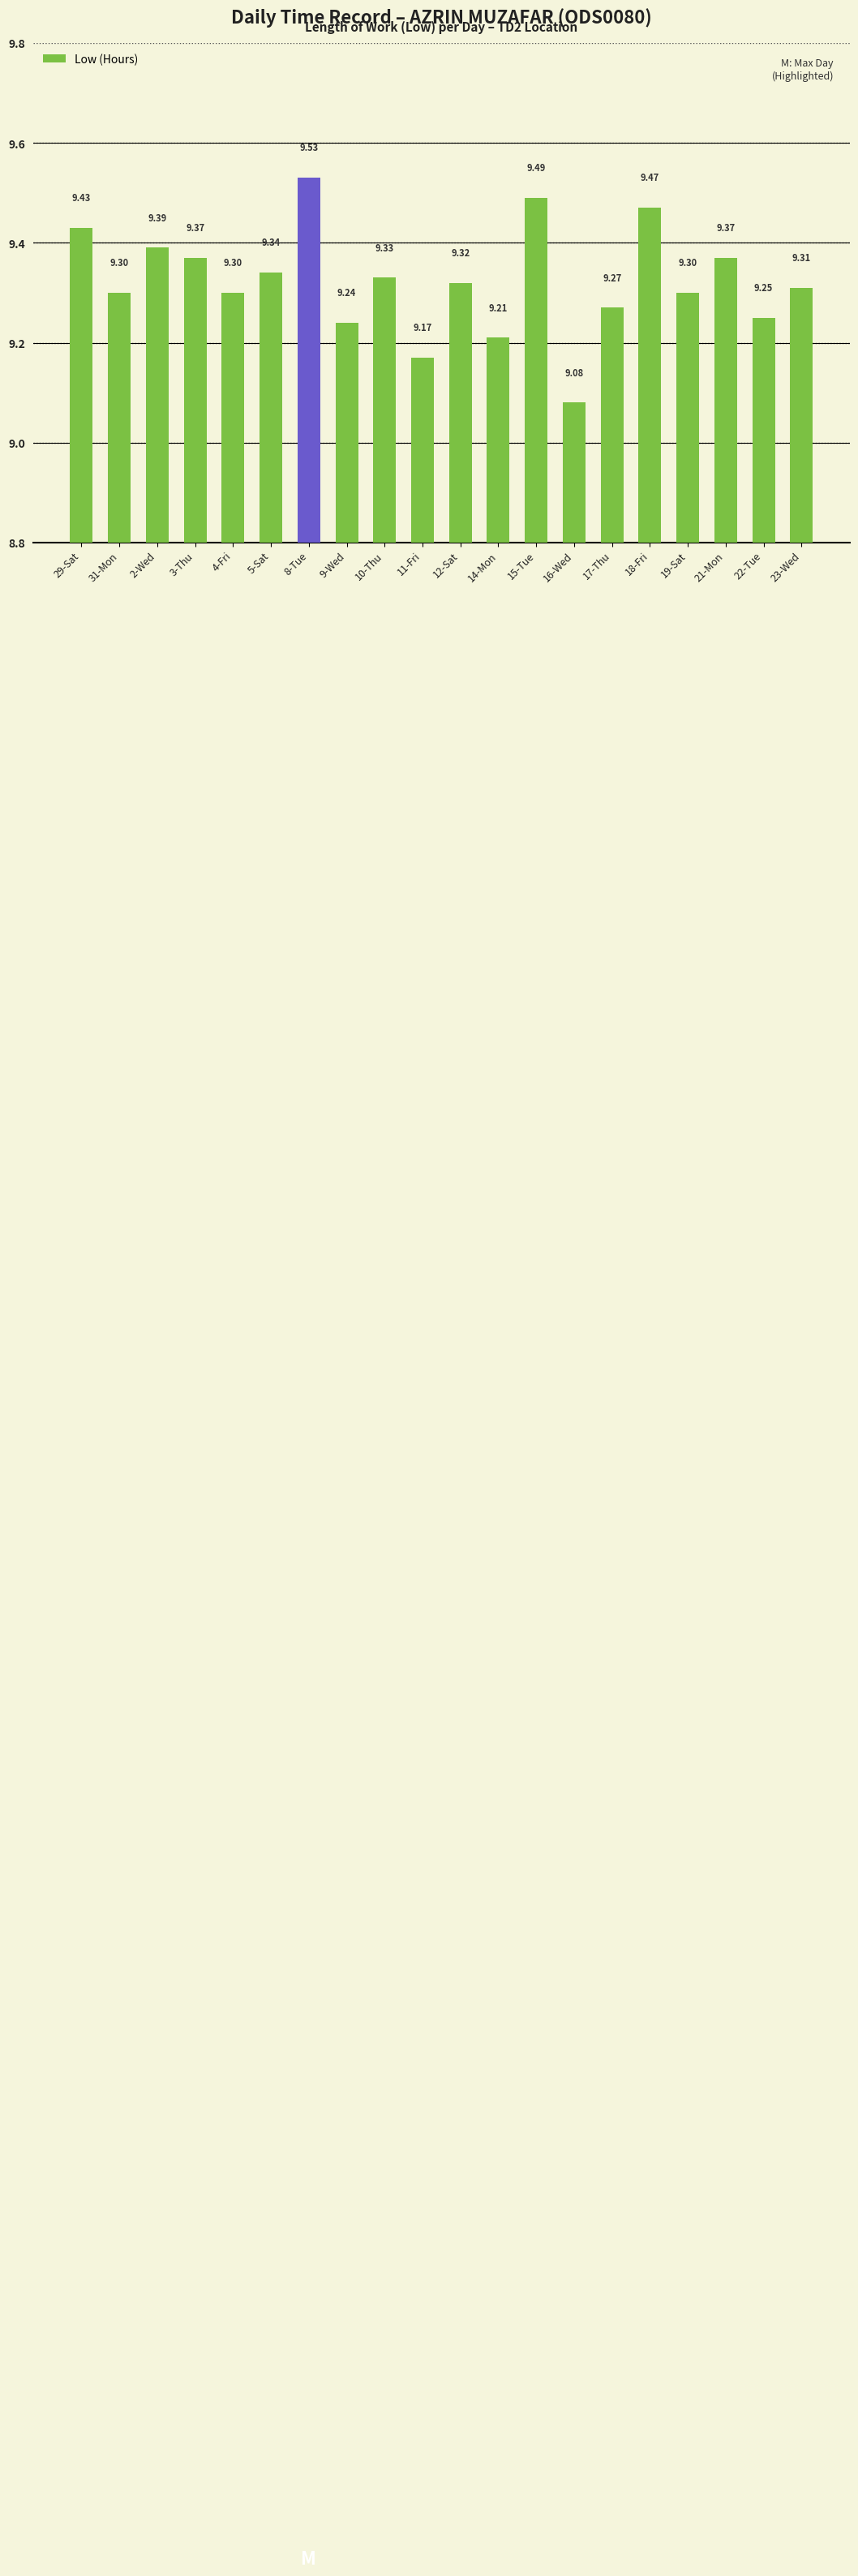

What is the sum of the values at 19-Sat and 8-Tue?

18.8